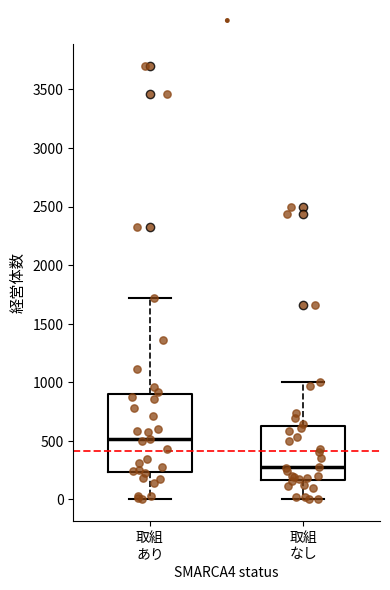

Which box has the highest median line?

取組 あり